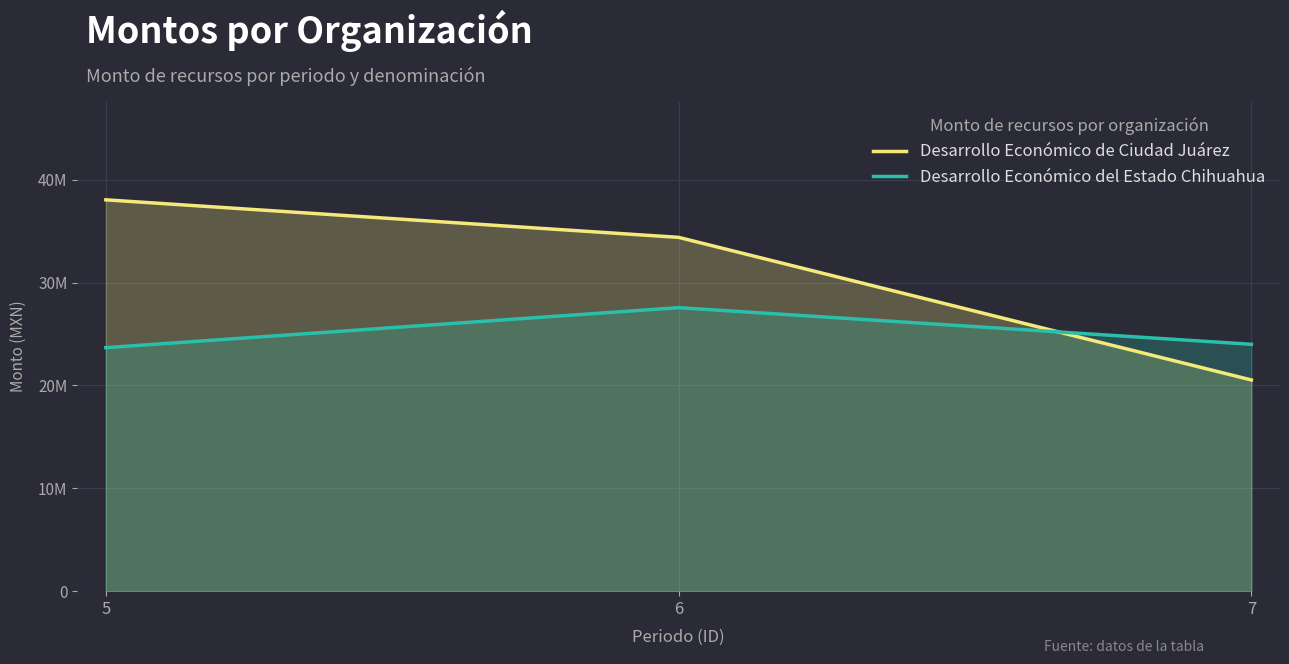

At which label is Desarrollo Económico del Estado Chihuahua closest to 25621920?

7